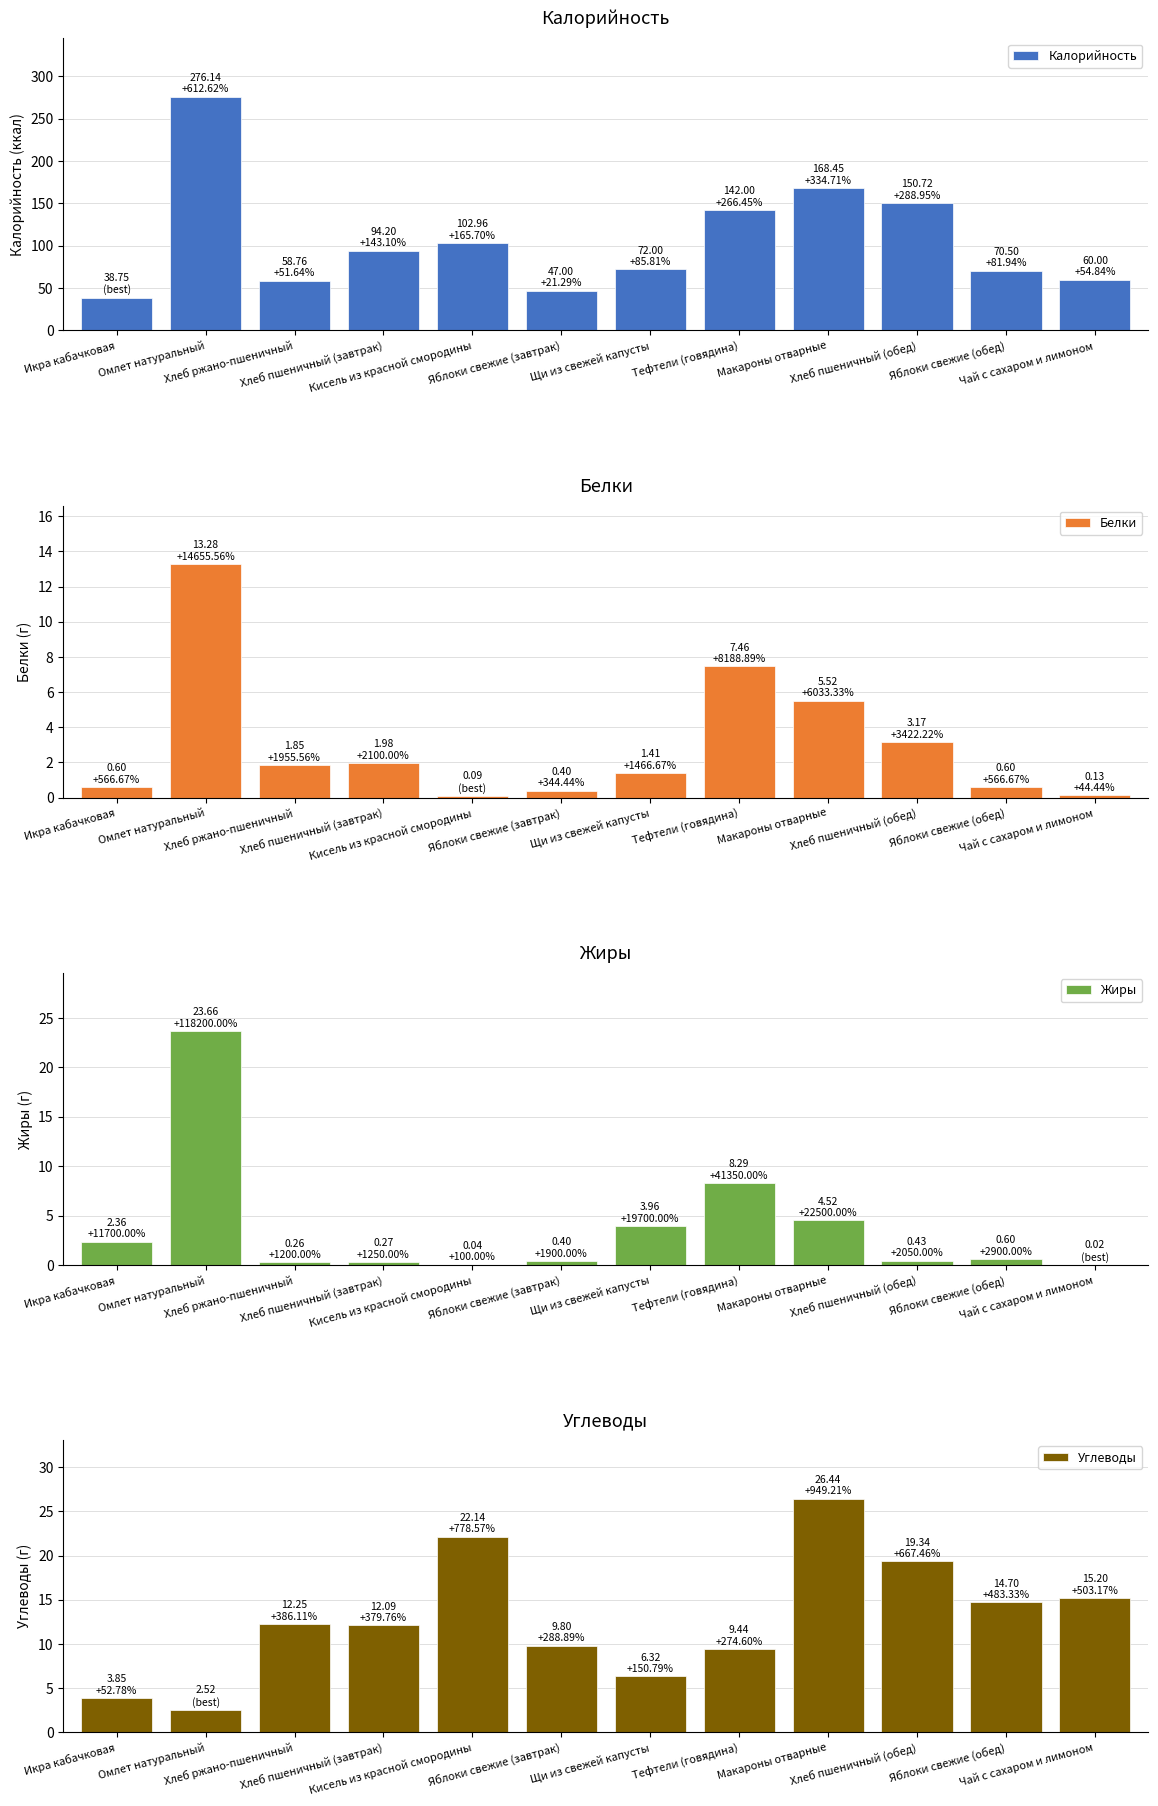

At how many categories does at least one series exceed 28?

12